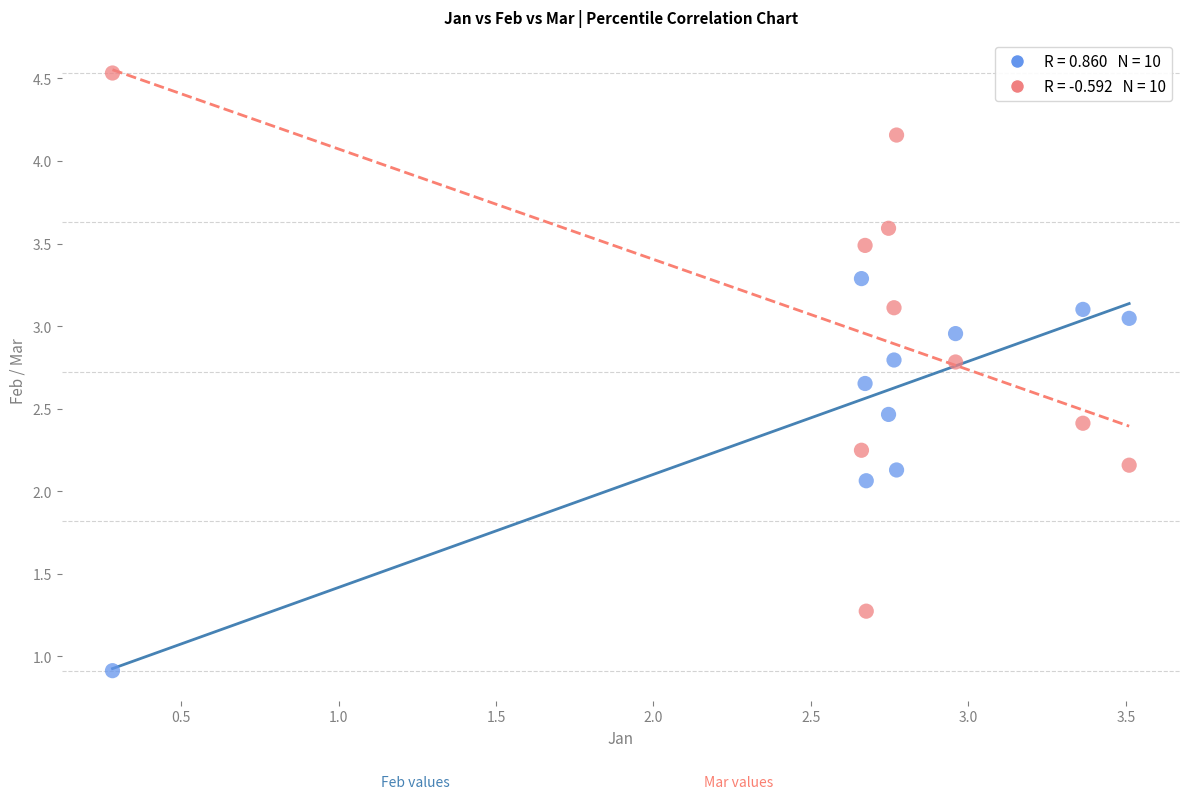

Across all series, what Y value is closest to 2?

2.1